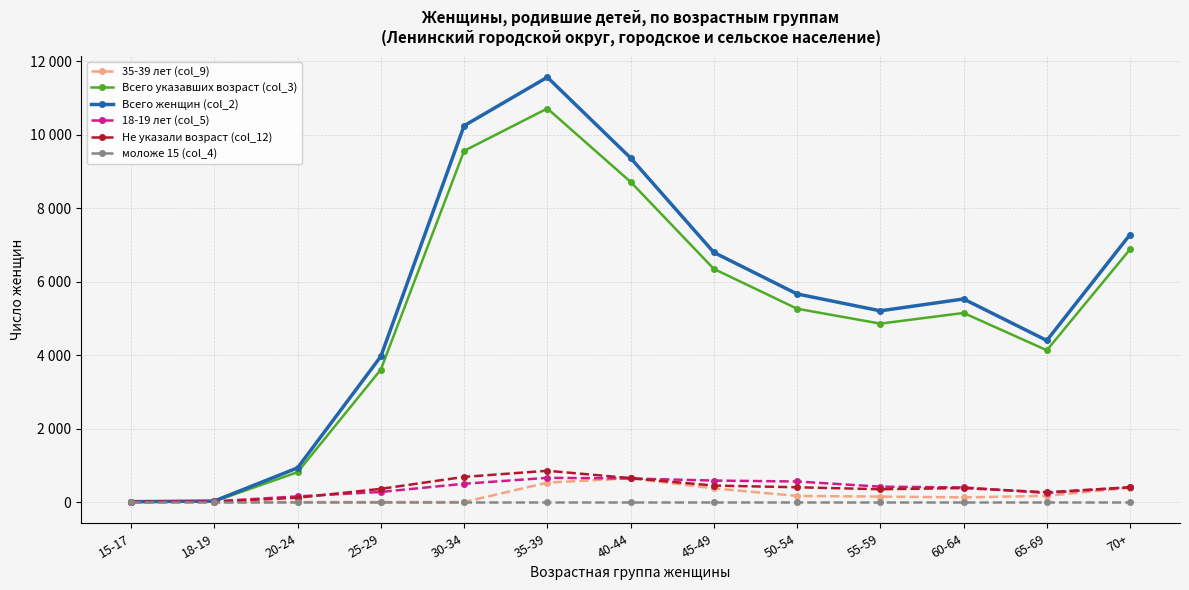

Does the chart have visible grid lines?

Yes